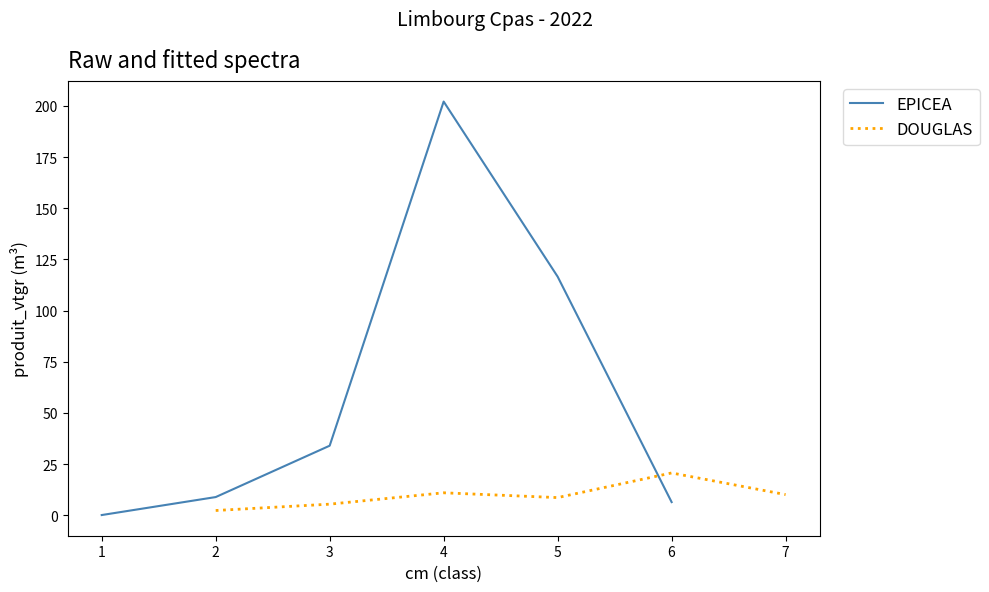

Does the chart display data point markers on the line(s)?

No